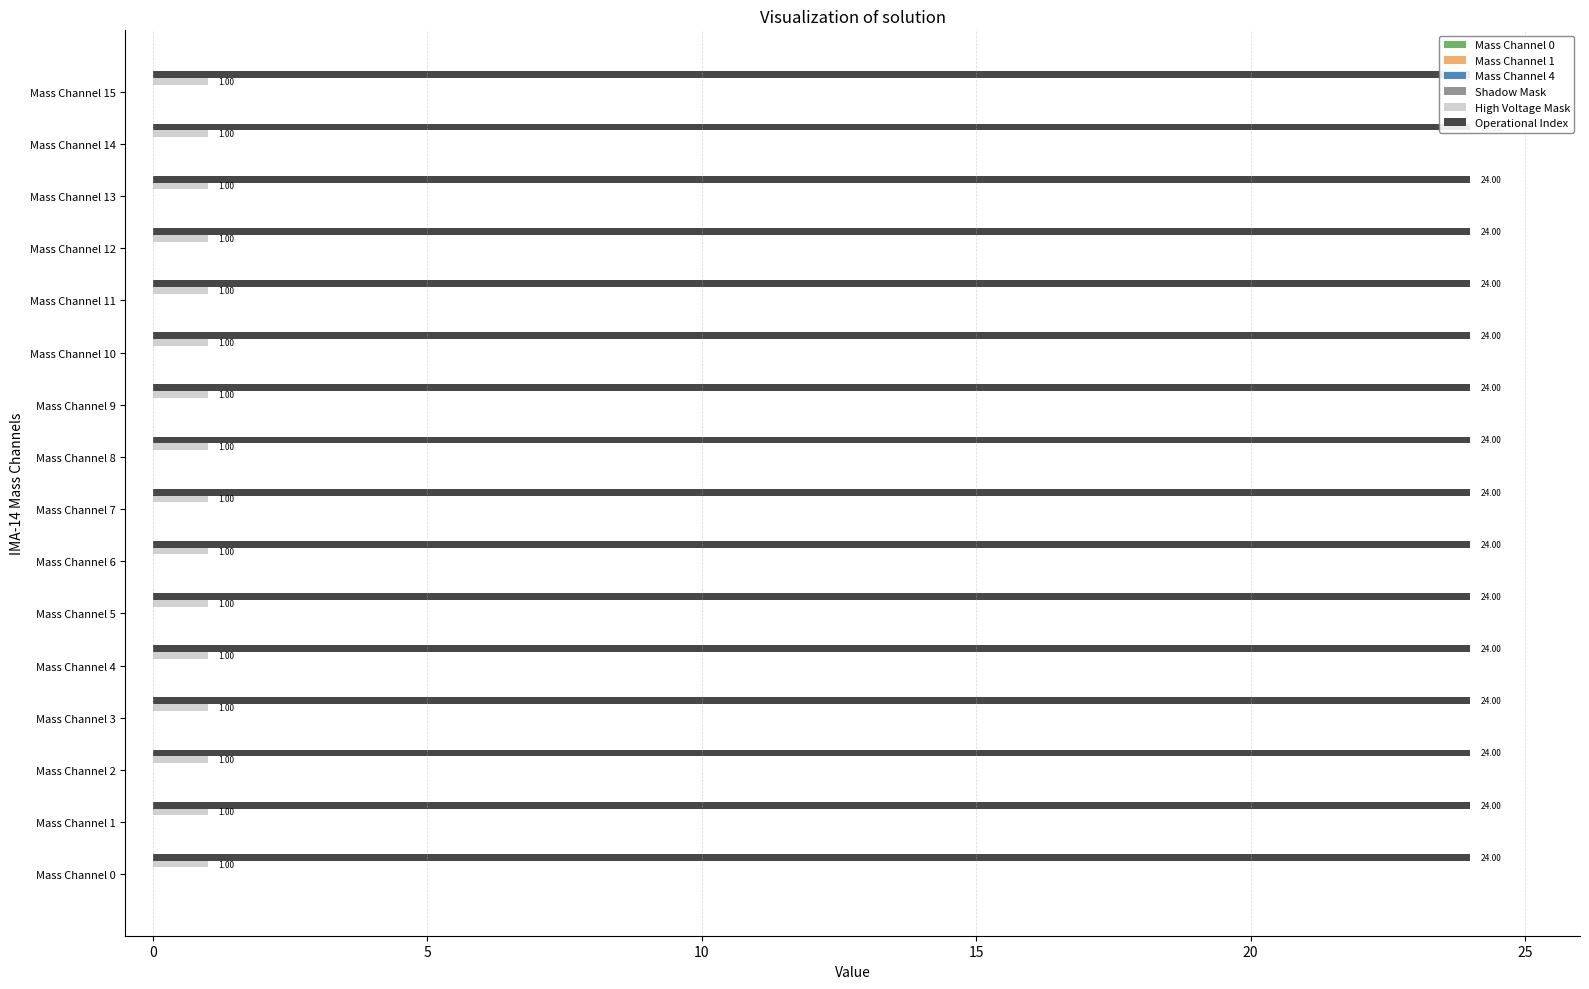

Reading left to right, extract all data points from this chart.

Mass Channel 0: MEx IMA-14 Mass Channel 0=0	MEx IMA-14 Mass Channel 1=0	MEx IMA-14 Mass Channel 2=0	MEx IMA-14 Mass Channel 3=0	MEx IMA-14 Mass Channel 4=0	MEx IMA-14 Mass Channel 5=0	MEx IMA-14 Mass Channel 6=0	MEx IMA-14 Mass Channel 7=0	MEx IMA-14 Mass Channel 8=0	MEx IMA-14 Mass Channel 9=0	MEx IMA-14 Mass Channel 10=0	MEx IMA-14 Mass Channel 11=0	MEx IMA-14 Mass Channel 12=0	MEx IMA-14 Mass Channel 13=0	MEx IMA-14 Mass Channel 14=0	MEx IMA-14 Mass Channel 15=0
Mass Channel 1: MEx IMA-14 Mass Channel 0=0	MEx IMA-14 Mass Channel 1=0	MEx IMA-14 Mass Channel 2=0	MEx IMA-14 Mass Channel 3=0	MEx IMA-14 Mass Channel 4=0	MEx IMA-14 Mass Channel 5=0	MEx IMA-14 Mass Channel 6=0	MEx IMA-14 Mass Channel 7=0	MEx IMA-14 Mass Channel 8=0	MEx IMA-14 Mass Channel 9=0	MEx IMA-14 Mass Channel 10=0	MEx IMA-14 Mass Channel 11=0	MEx IMA-14 Mass Channel 12=0	MEx IMA-14 Mass Channel 13=0	MEx IMA-14 Mass Channel 14=0	MEx IMA-14 Mass Channel 15=0
Mass Channel 4: MEx IMA-14 Mass Channel 0=0	MEx IMA-14 Mass Channel 1=0	MEx IMA-14 Mass Channel 2=0	MEx IMA-14 Mass Channel 3=0	MEx IMA-14 Mass Channel 4=0	MEx IMA-14 Mass Channel 5=0	MEx IMA-14 Mass Channel 6=0	MEx IMA-14 Mass Channel 7=0	MEx IMA-14 Mass Channel 8=0	MEx IMA-14 Mass Channel 9=0	MEx IMA-14 Mass Channel 10=0	MEx IMA-14 Mass Channel 11=0	MEx IMA-14 Mass Channel 12=0	MEx IMA-14 Mass Channel 13=0	MEx IMA-14 Mass Channel 14=0	MEx IMA-14 Mass Channel 15=0
Shadow Mask: MEx IMA-14 Mass Channel 0=0	MEx IMA-14 Mass Channel 1=0	MEx IMA-14 Mass Channel 2=0	MEx IMA-14 Mass Channel 3=0	MEx IMA-14 Mass Channel 4=0	MEx IMA-14 Mass Channel 5=0	MEx IMA-14 Mass Channel 6=0	MEx IMA-14 Mass Channel 7=0	MEx IMA-14 Mass Channel 8=0	MEx IMA-14 Mass Channel 9=0	MEx IMA-14 Mass Channel 10=0	MEx IMA-14 Mass Channel 11=0	MEx IMA-14 Mass Channel 12=0	MEx IMA-14 Mass Channel 13=0	MEx IMA-14 Mass Channel 14=0	MEx IMA-14 Mass Channel 15=0
High Voltage Mask: MEx IMA-14 Mass Channel 0=1	MEx IMA-14 Mass Channel 1=1	MEx IMA-14 Mass Channel 2=1	MEx IMA-14 Mass Channel 3=1	MEx IMA-14 Mass Channel 4=1	MEx IMA-14 Mass Channel 5=1	MEx IMA-14 Mass Channel 6=1	MEx IMA-14 Mass Channel 7=1	MEx IMA-14 Mass Channel 8=1	MEx IMA-14 Mass Channel 9=1	MEx IMA-14 Mass Channel 10=1	MEx IMA-14 Mass Channel 11=1	MEx IMA-14 Mass Channel 12=1	MEx IMA-14 Mass Channel 13=1	MEx IMA-14 Mass Channel 14=1	MEx IMA-14 Mass Channel 15=1
Operational Index: MEx IMA-14 Mass Channel 0=24	MEx IMA-14 Mass Channel 1=24	MEx IMA-14 Mass Channel 2=24	MEx IMA-14 Mass Channel 3=24	MEx IMA-14 Mass Channel 4=24	MEx IMA-14 Mass Channel 5=24	MEx IMA-14 Mass Channel 6=24	MEx IMA-14 Mass Channel 7=24	MEx IMA-14 Mass Channel 8=24	MEx IMA-14 Mass Channel 9=24	MEx IMA-14 Mass Channel 10=24	MEx IMA-14 Mass Channel 11=24	MEx IMA-14 Mass Channel 12=24	MEx IMA-14 Mass Channel 13=24	MEx IMA-14 Mass Channel 14=24	MEx IMA-14 Mass Channel 15=24